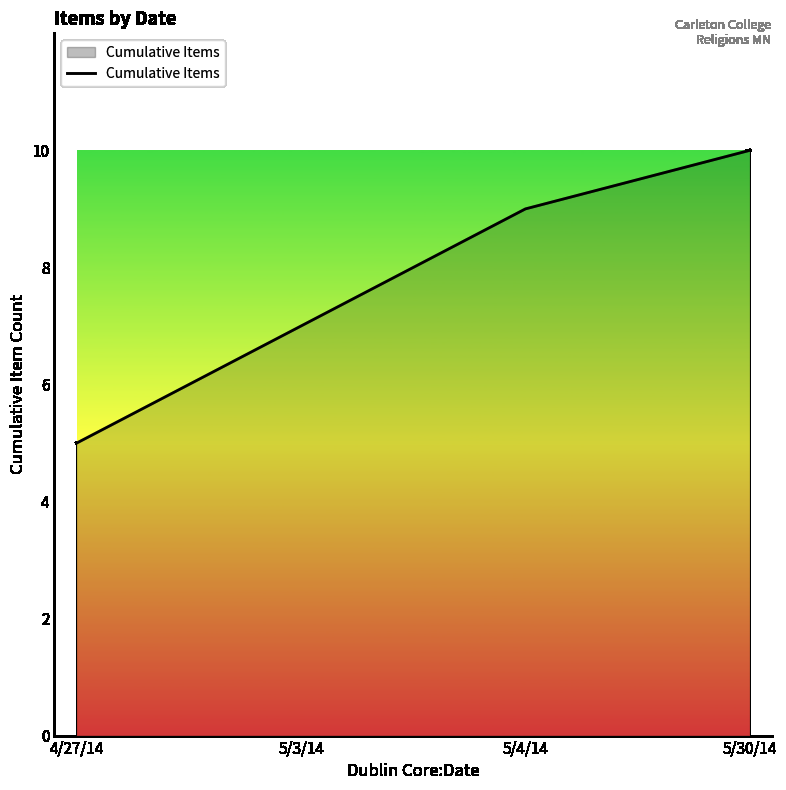

Reading left to right, list all the values displayed in this chart.

5	7	9	10